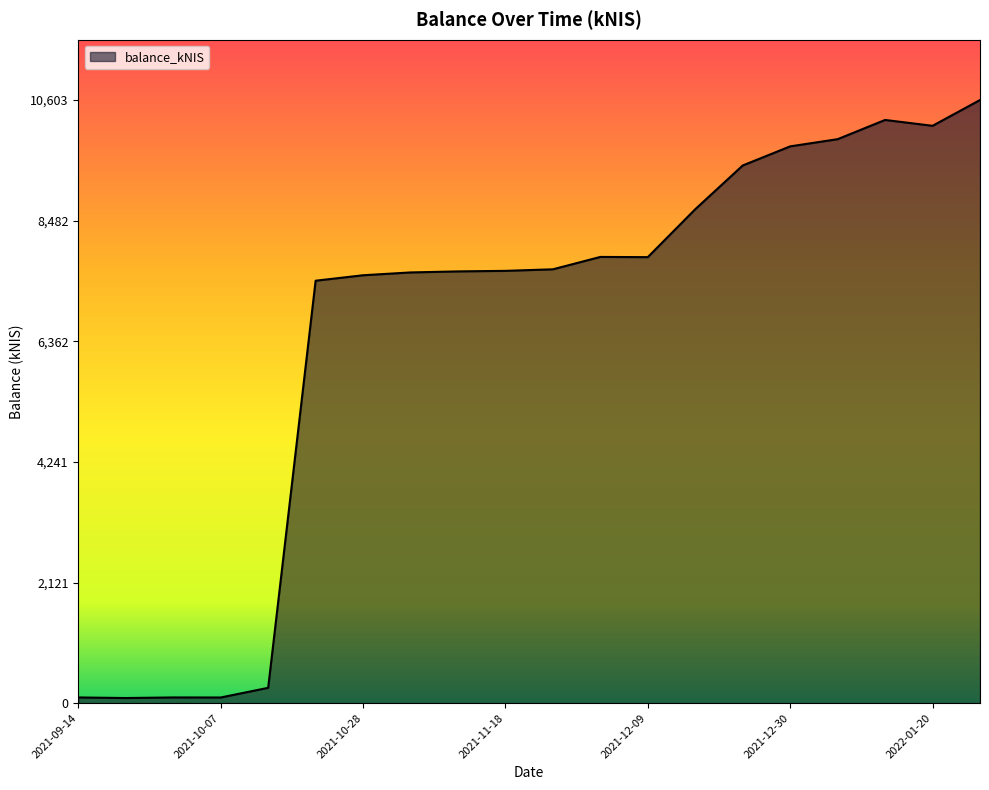

What is the maximum value shown in the chart?

10602.7